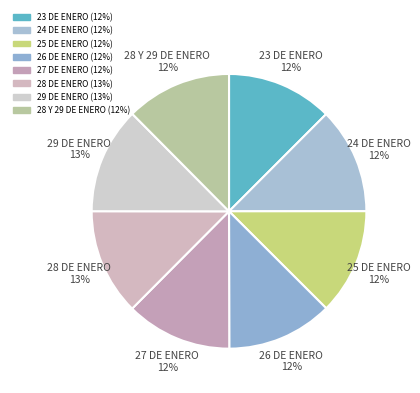

To the nearest percent, what portion does 27 DE ENERO represent?

12%